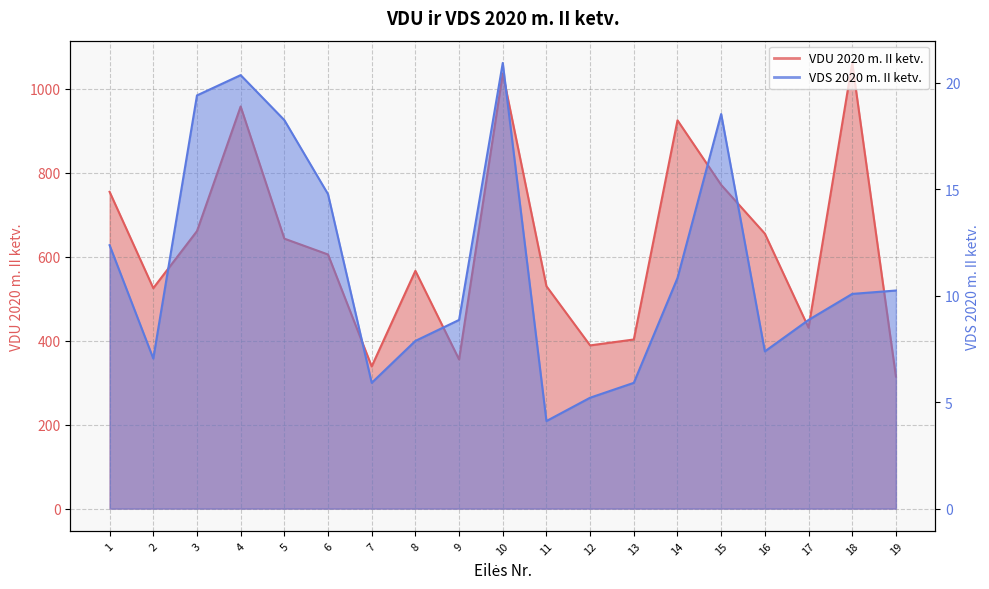

What are all the series names shown in the legend?

VDU 2020 m. II ketv., VDS 2020 m. II ketv.